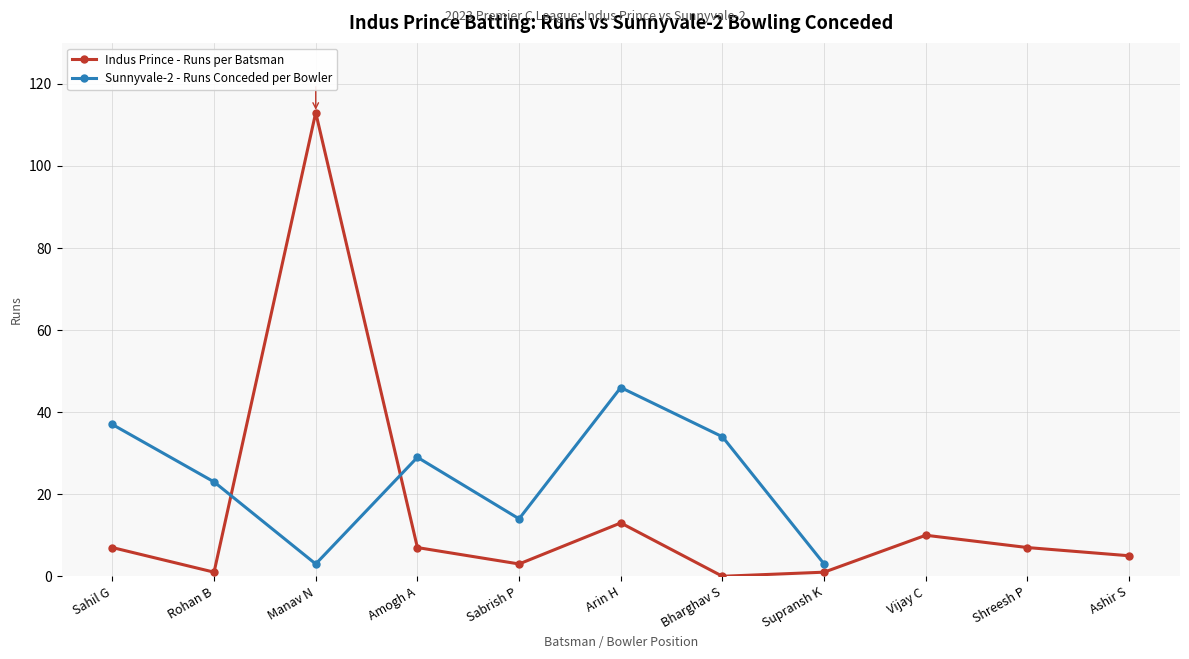

At how many categories does at least one series exceed 50?

1